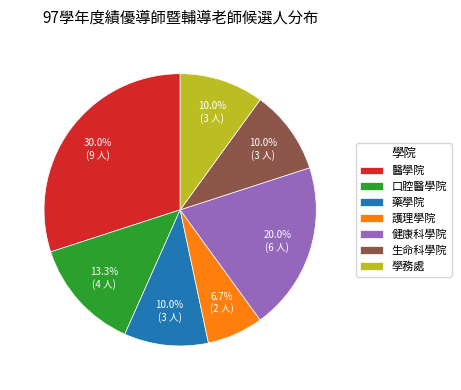

To the nearest percent, what percentage of the pie is 醫學院?

30%